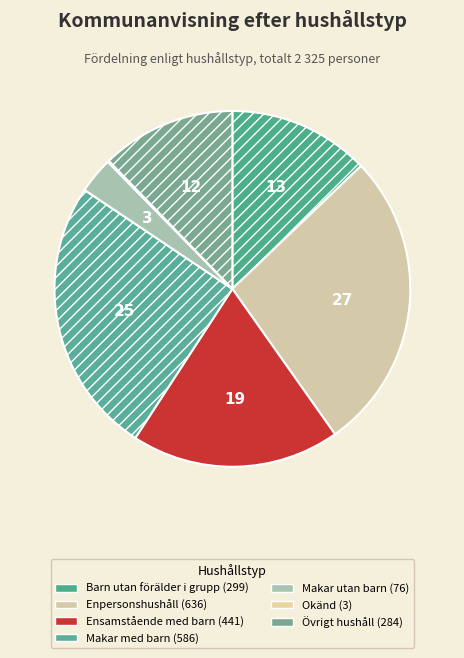

How many slices are in this pie chart?

7